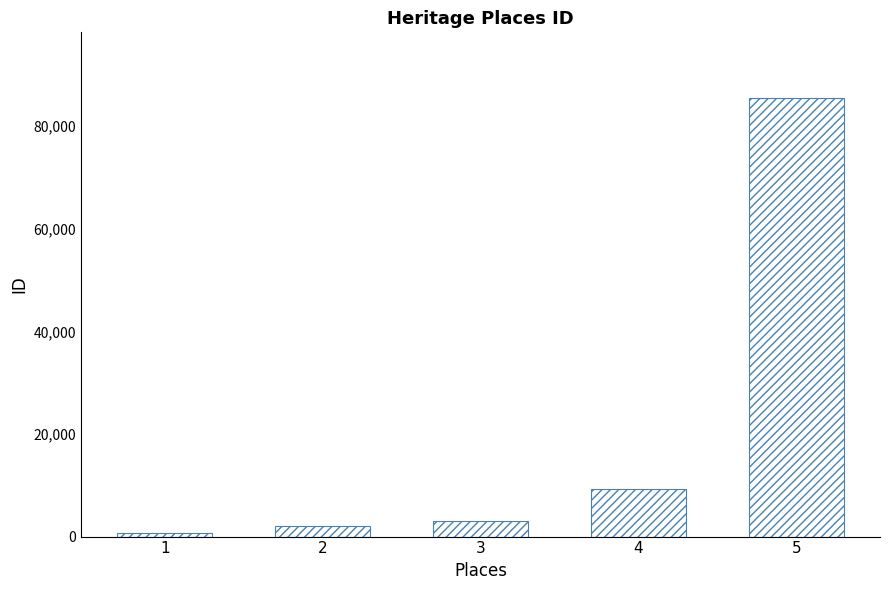

What is the change in value from 1 to 4?

+8648